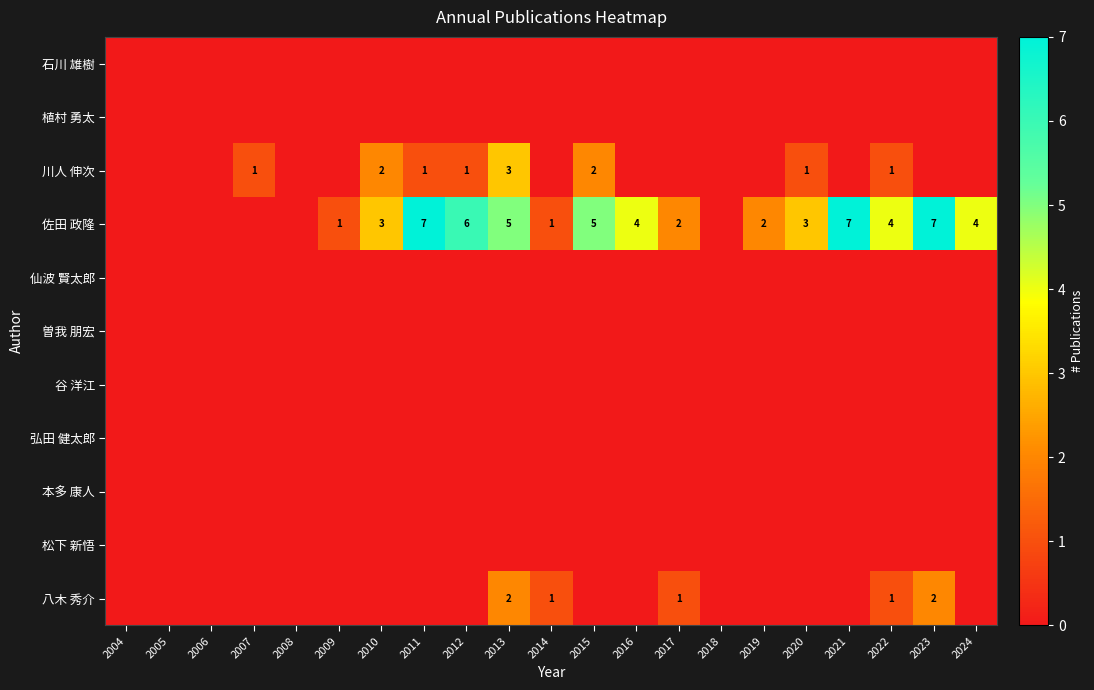

The 谷 洋江 series shows 0 at 2019. True or false?

True